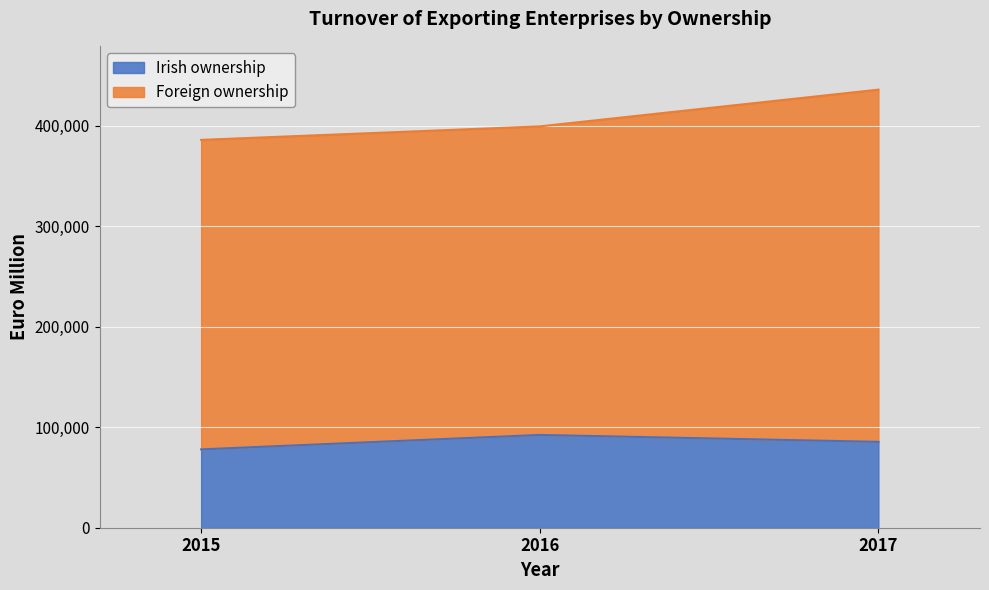

How many lines are shown in the chart?

2